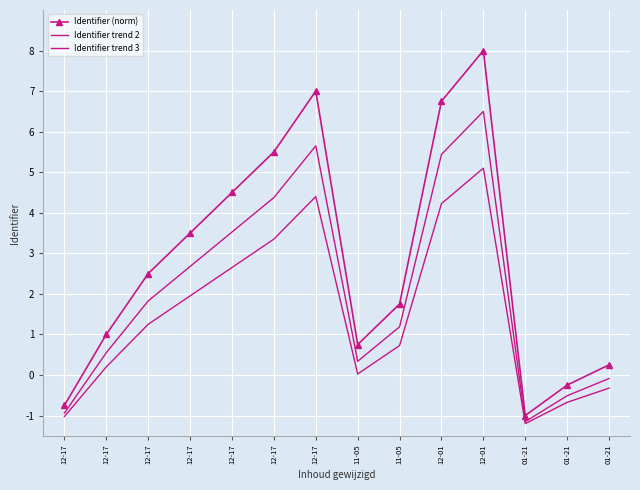

List the labels in order of Identifier trend 2 value, smallest first.

01-21, 12-17, 01-21, 01-21, 11-05, 12-17, 11-05, 12-17, 12-17, 12-17, 12-17, 12-01, 12-17, 12-01